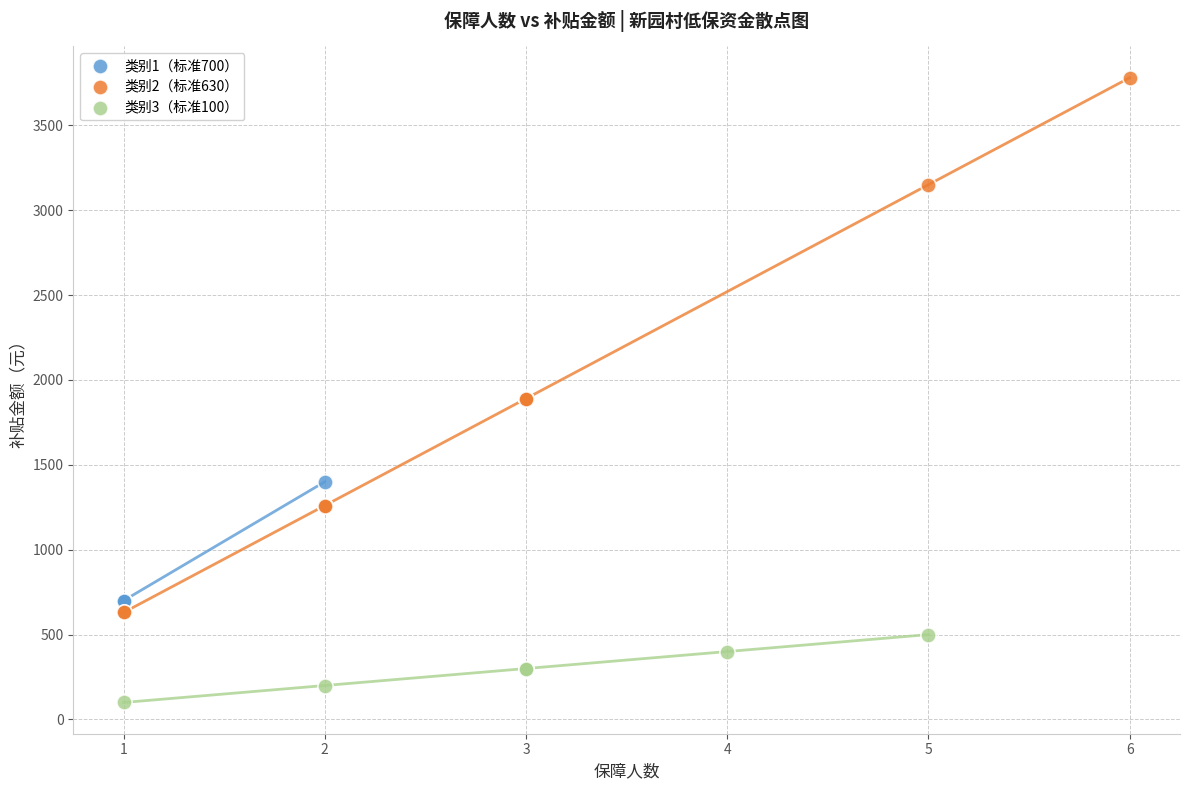

Which series reaches the minimum Y coordinate?

类别3（标准100）